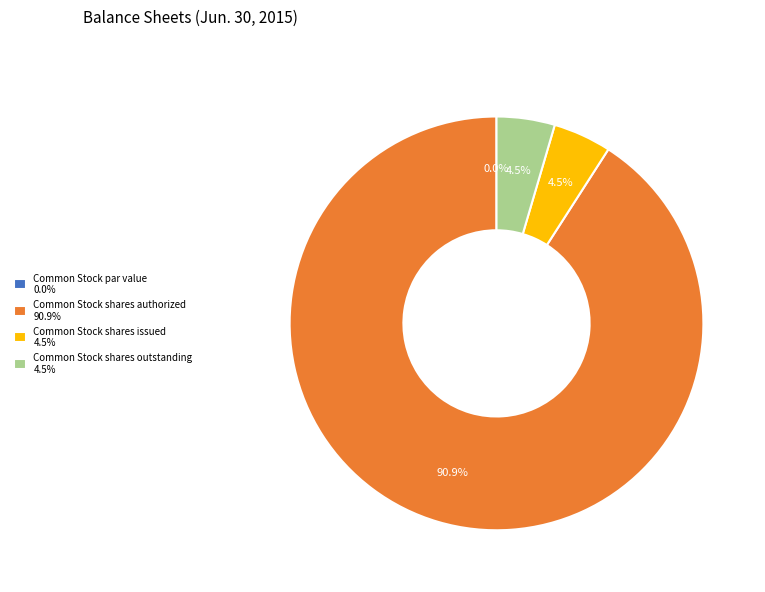

What is the ratio of the value at Common Stock shares outstanding to the value at Common Stock shares authorized?

0.1